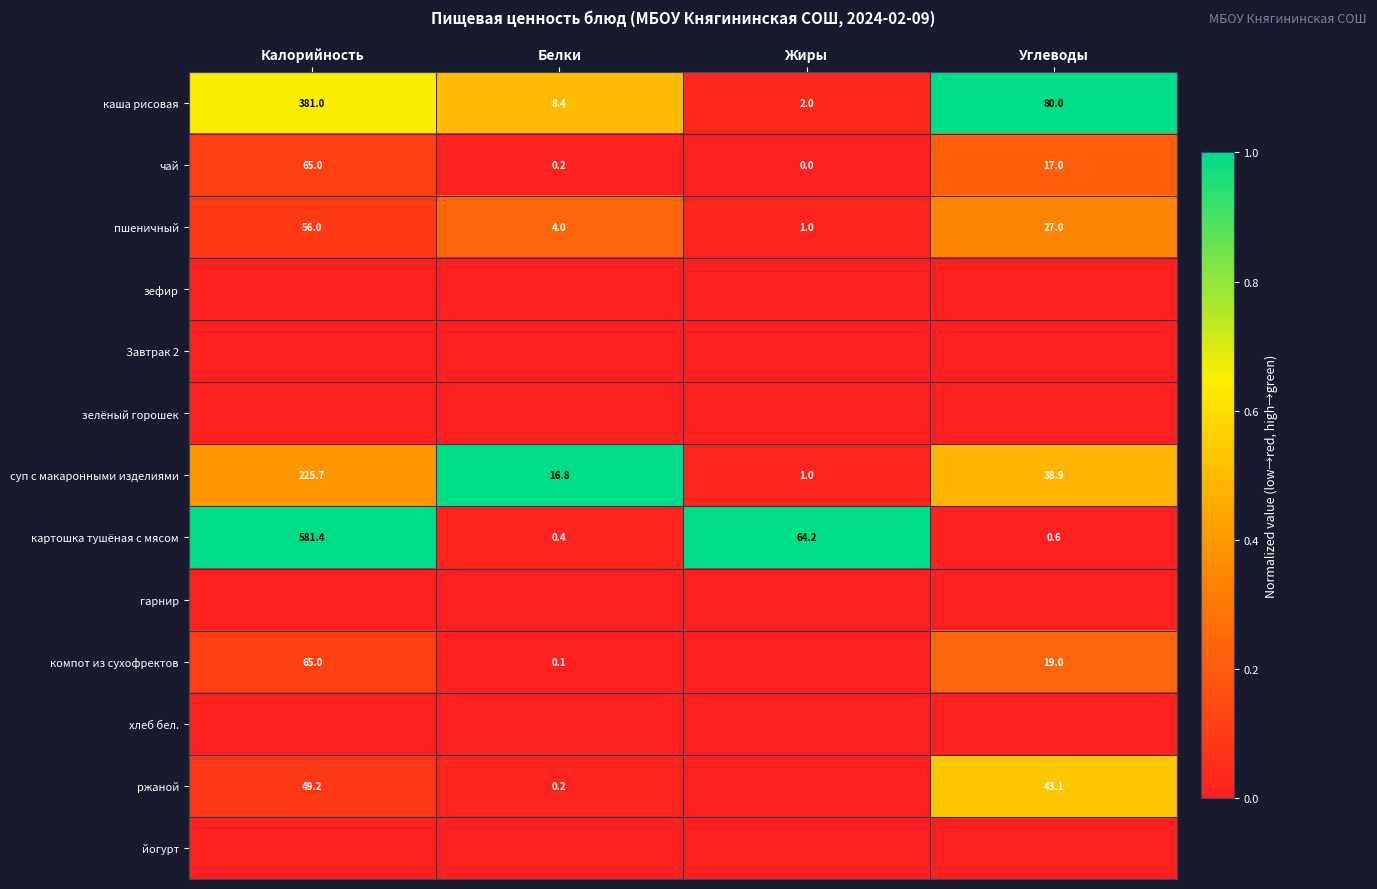

Rank the categories by чай value from highest to lowest.

Калорийность, Углеводы, Белки, Жиры